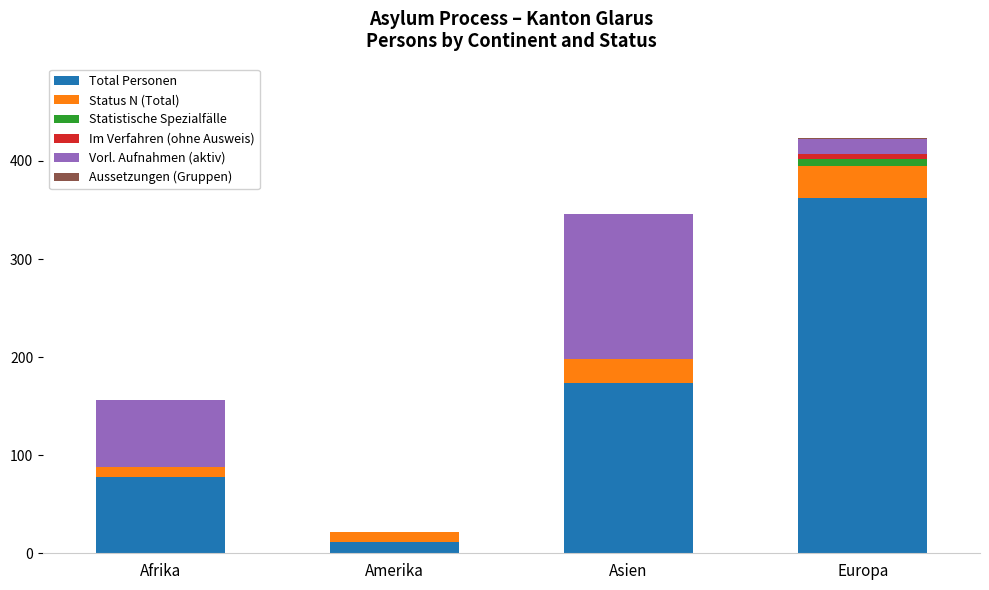

How many data points does each series have?

4